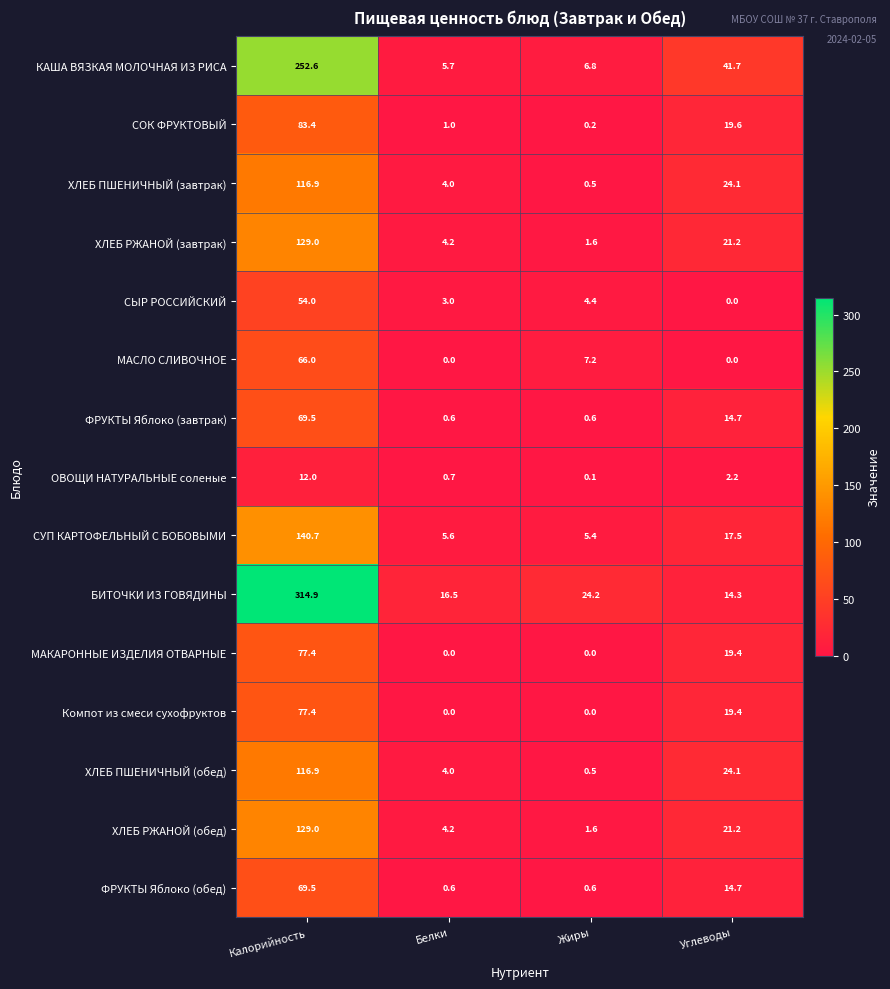

What is the greatest value displayed?

314.9